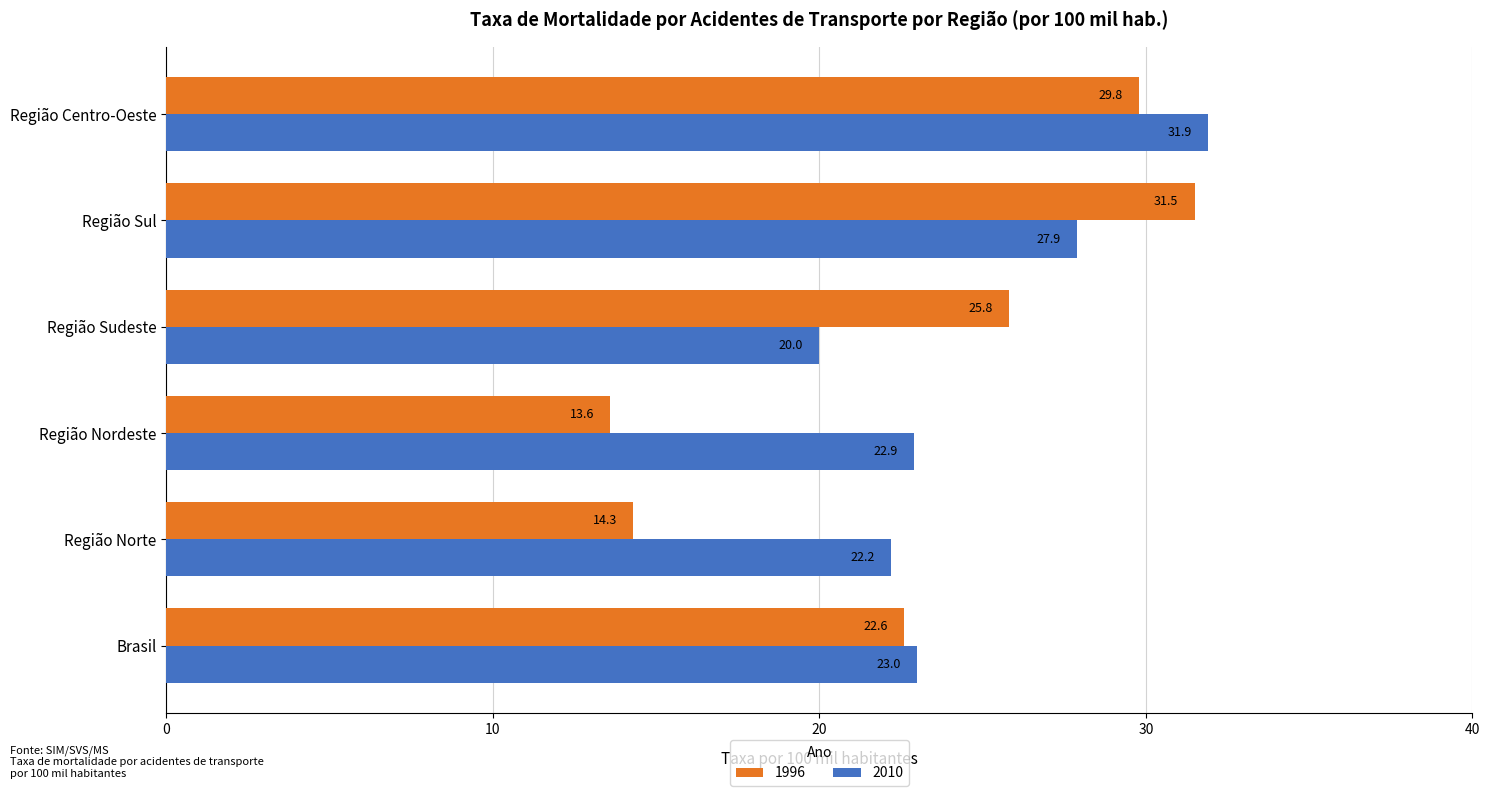

Which series has the widest spread of values?

1996